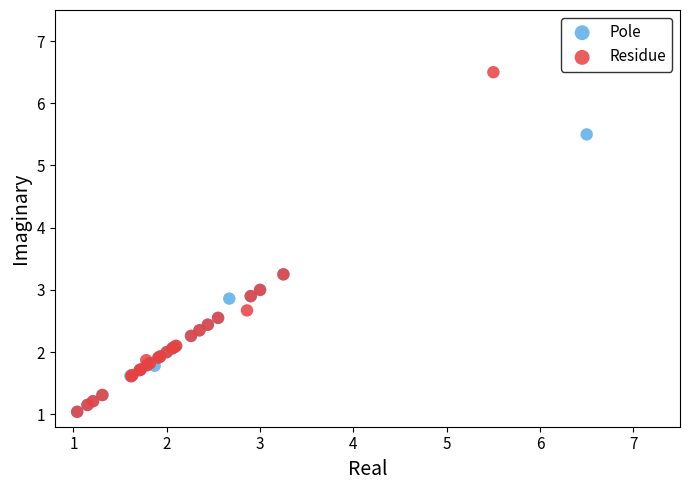

Which series reaches the maximum Y coordinate?

Residue